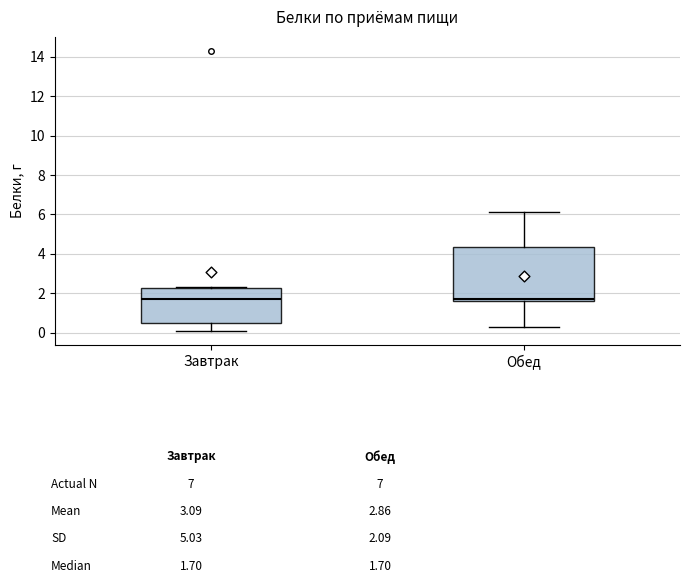

Comparing the boxes themselves (not the whiskers), which one is the tallest?

Обед